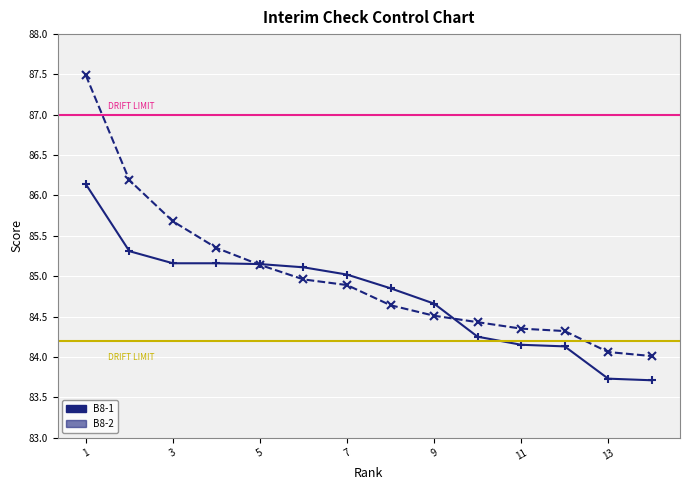

What is the difference between the maximum and minimum values in the B8-1 series?

2.4